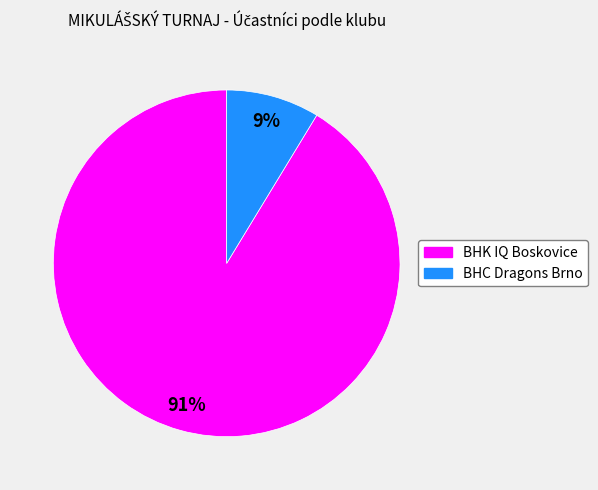

Which category has the biggest portion of the pie?

BHK IQ Boskovice